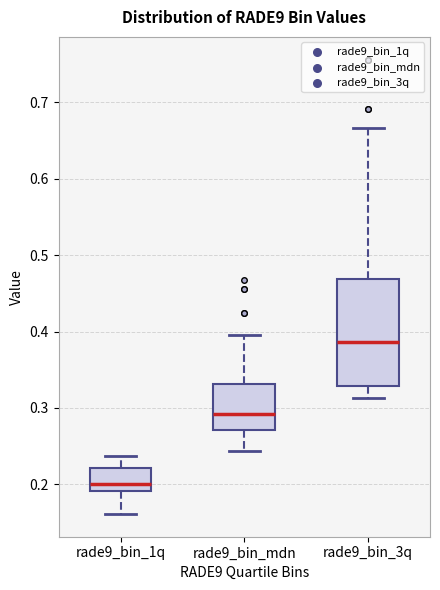

Reading left to right, transcribe this box plot: for each box, give where its median line is, the range the box spans, and where its two whiskers end, as read against the y-axis. The values are not printed on the chart, so give them approximately, as read against the axis.

rade9_bin_1q: median 0.20, box 0.19 to 0.22, whiskers 0.16 to 0.24
rade9_bin_mdn: median 0.29, box 0.27 to 0.33, whiskers 0.24 to 0.40
rade9_bin_3q: median 0.39, box 0.33 to 0.47, whiskers 0.31 to 0.67